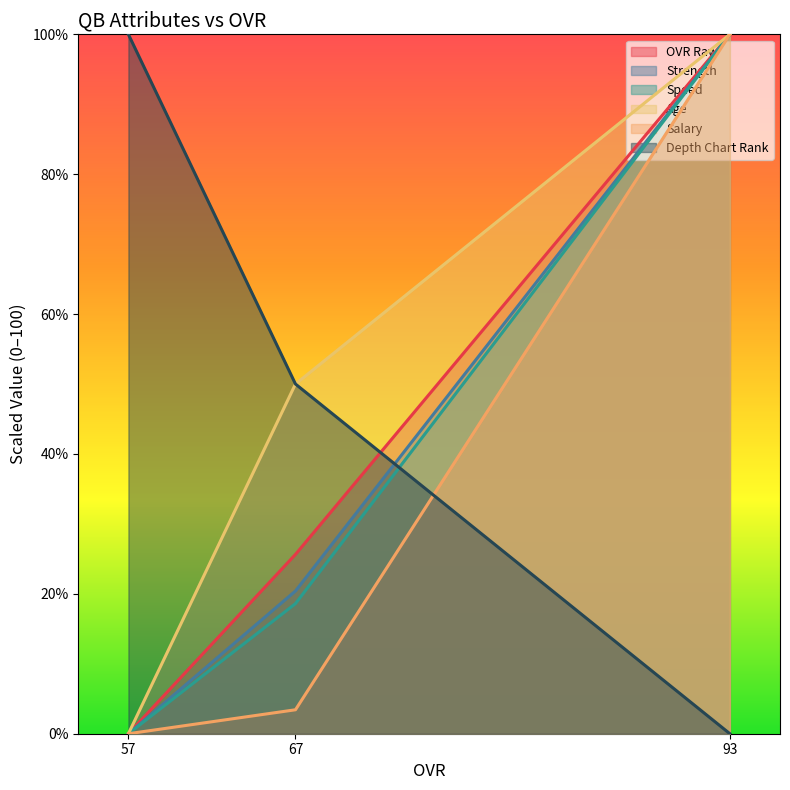

How many data points does each series have?

3